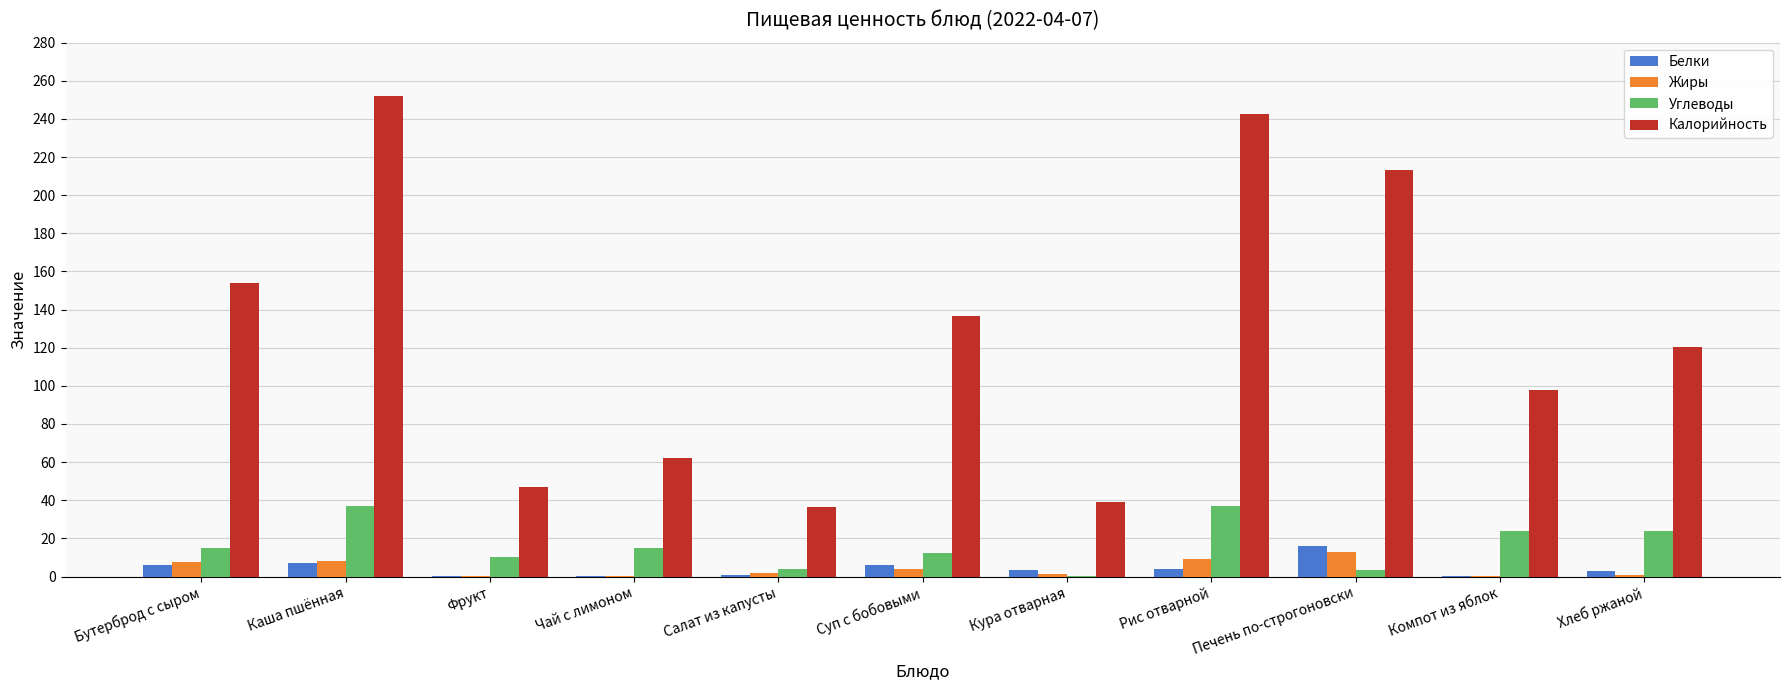

Which series changed the most between Чай с лимоном and Салат из капусты?

Калорийность